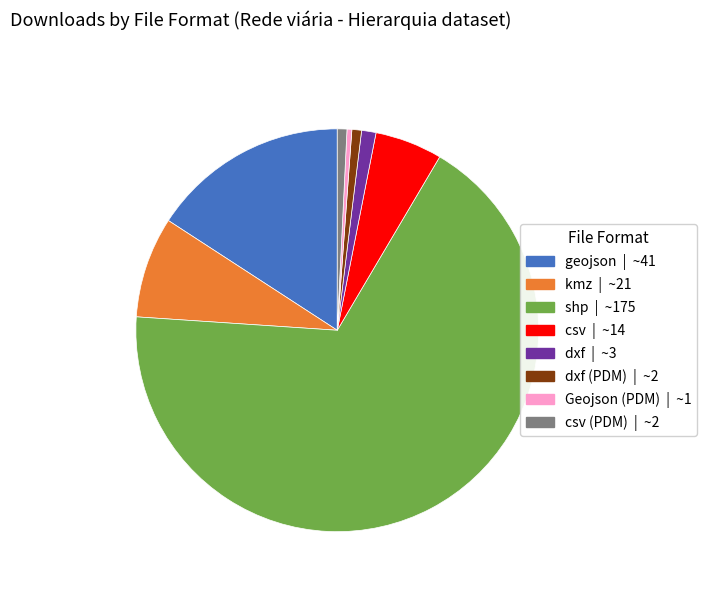

Is there any slice that represents more than half of the pie?

Yes